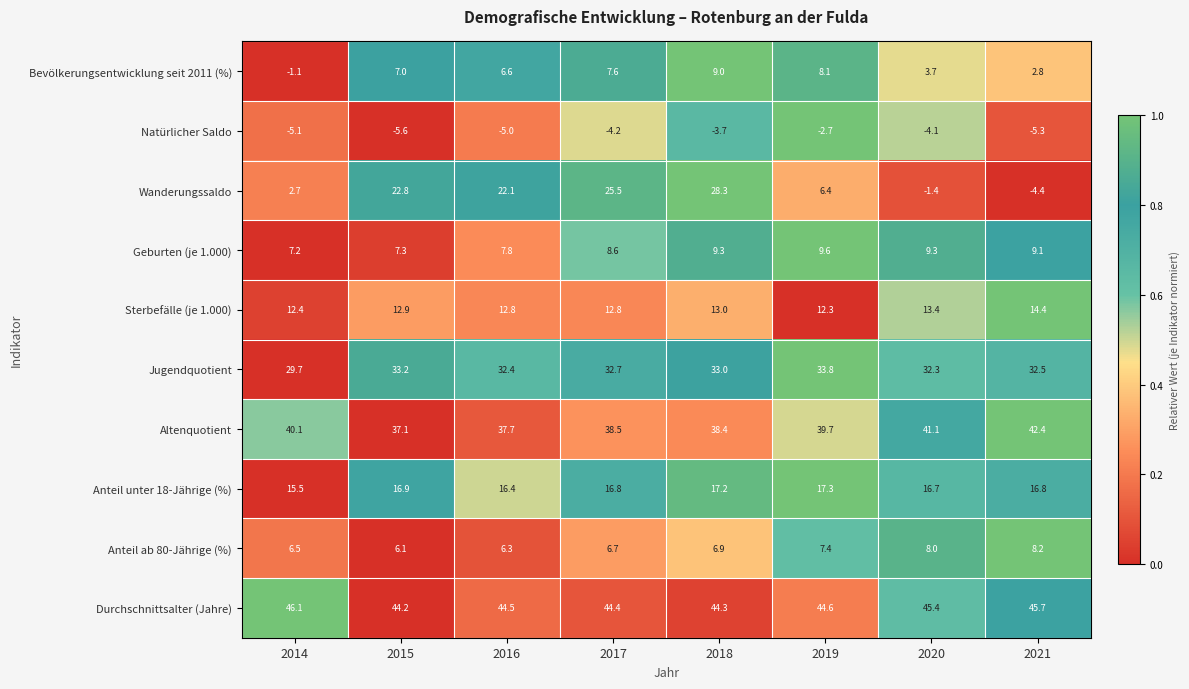

Count the number of categories in the chart.

8